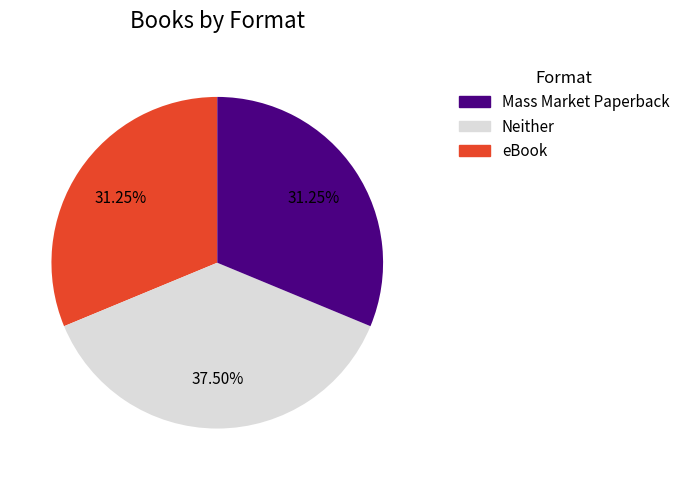

Count the number of slices in the pie.

3